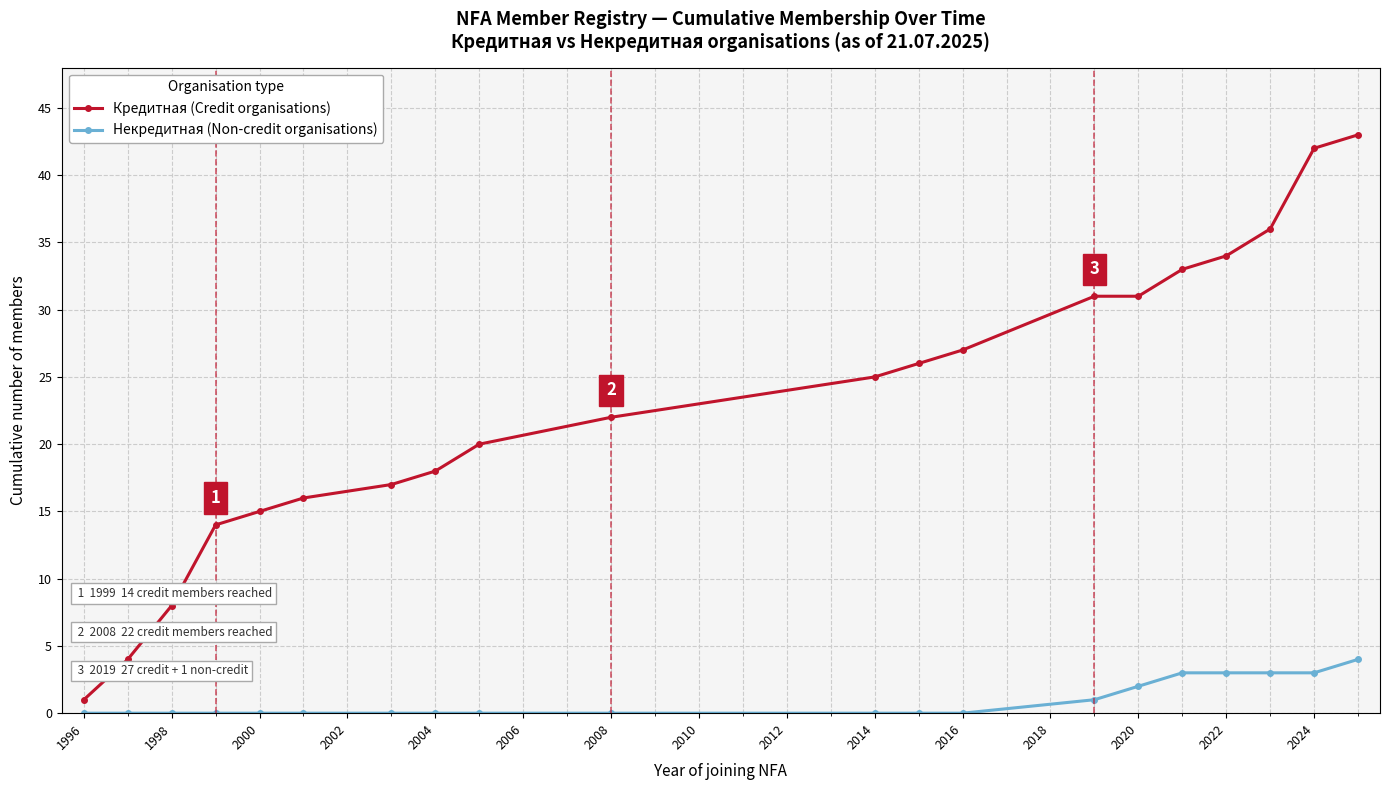

What is the value of the Кредитная (Credit organisations) point at the 9th from the left?

20